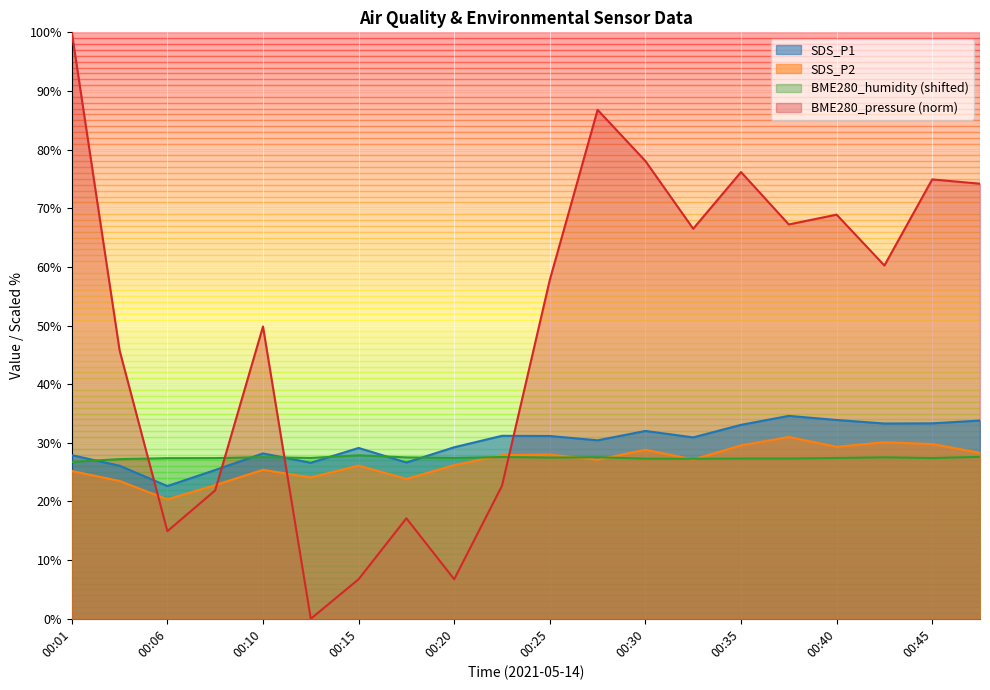

What is the total value across all series at 00:28?

171.9